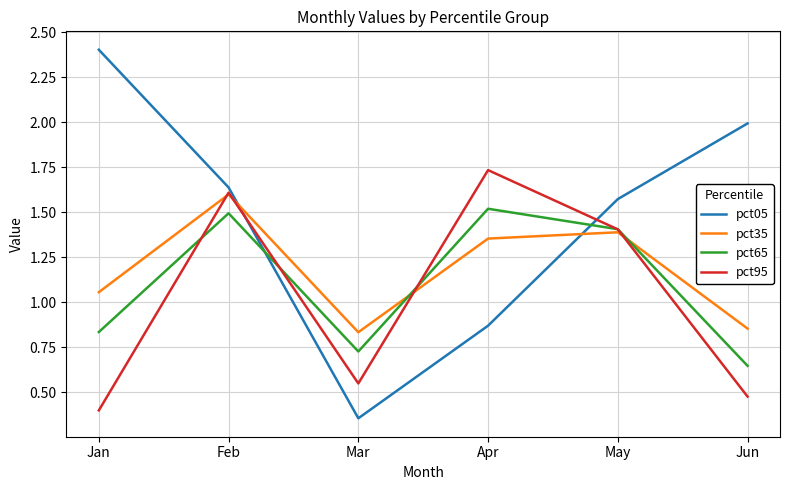

At which label does pct95 first exceed 1?

Feb